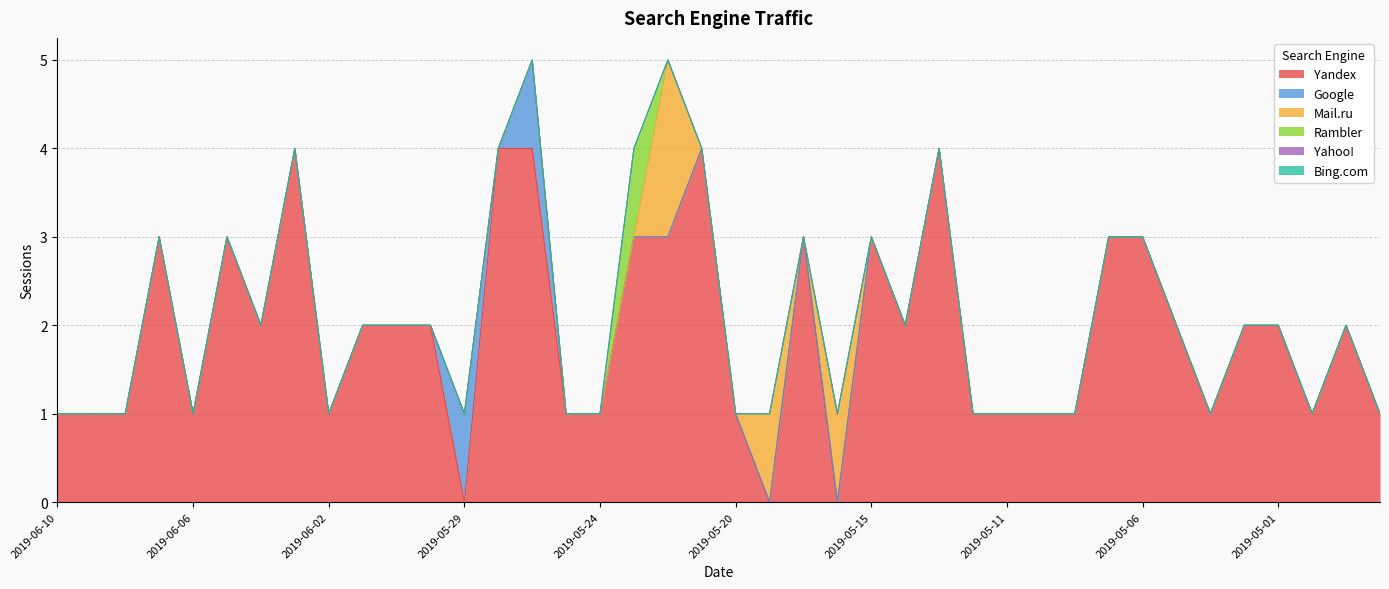

Does the chart have visible grid lines?

Yes